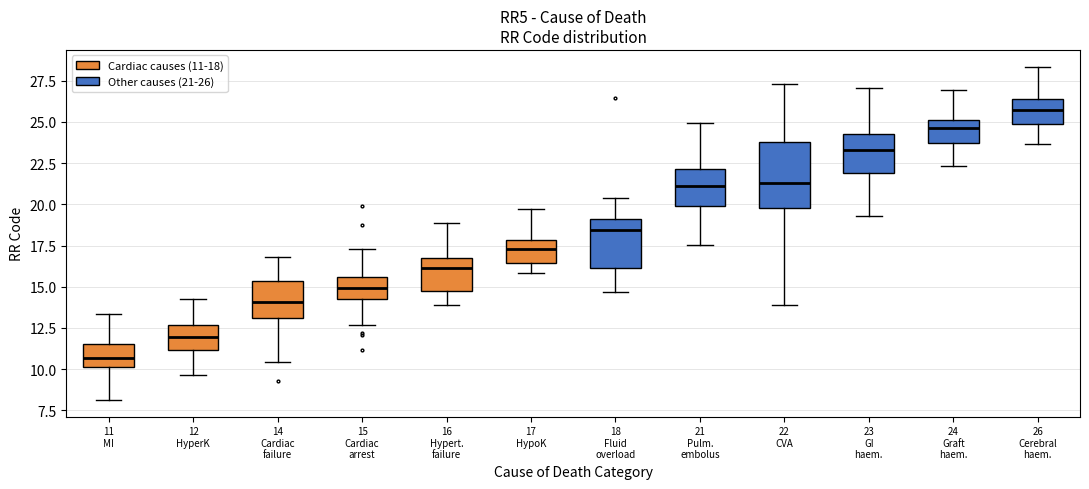

Which box has the lowest median line?

11 MI